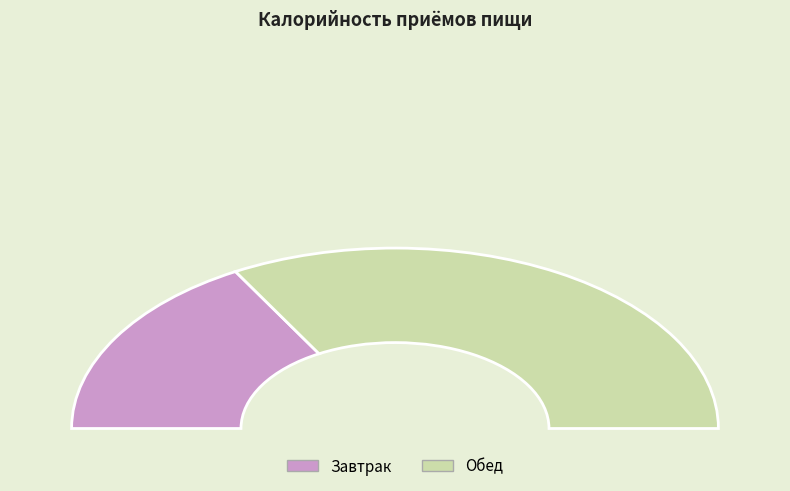

Is the sum of Завтрак and Обед greater than half?

Yes